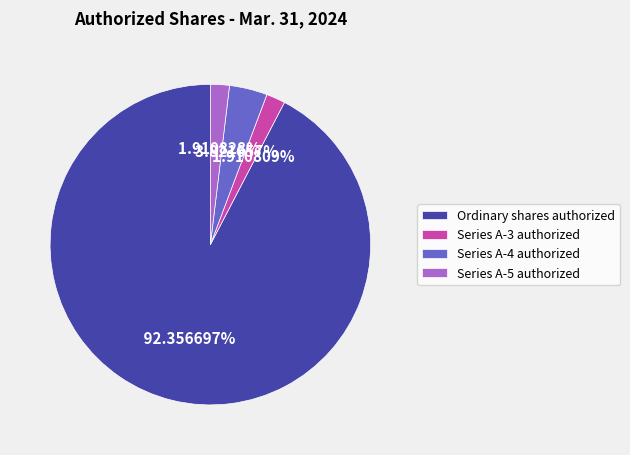

Count the number of slices in the pie.

4